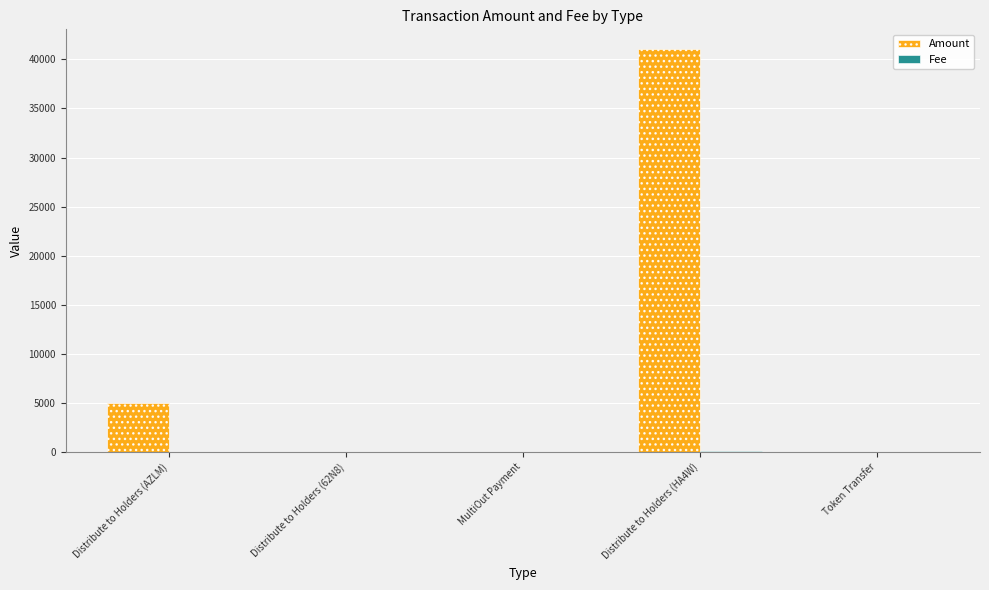

What is the highest value of the Amount series?

41000.0